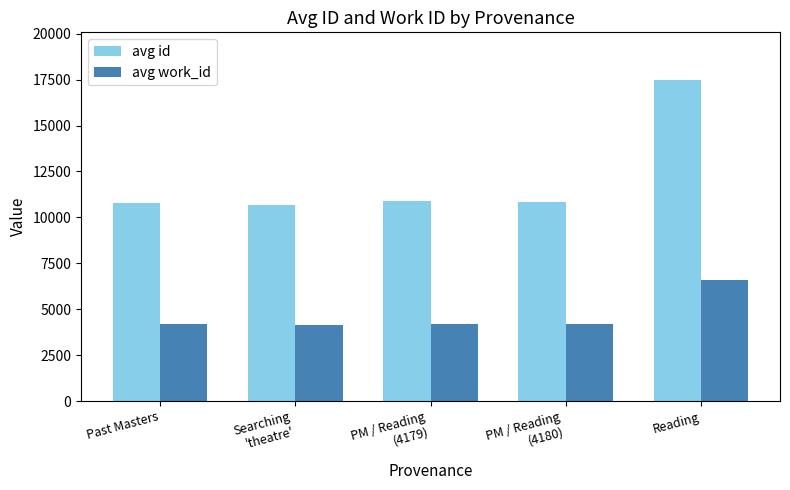

The avg id series shows 17460.0 at Reading. True or false?

True